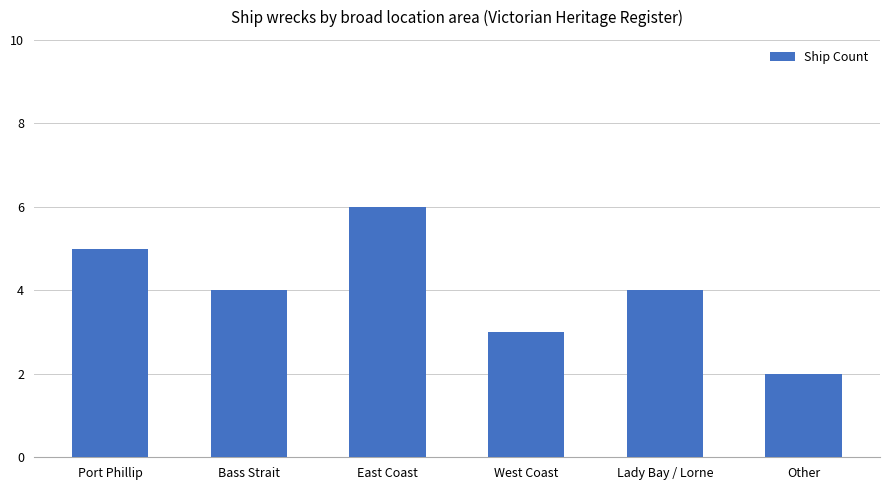

At which label does the data first exceed 4?

Port Phillip